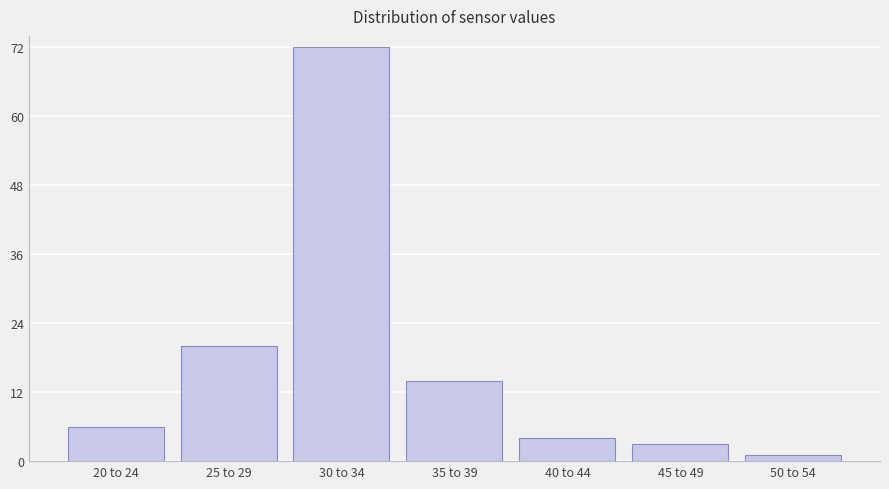

Reading left to right, what are all the values shown in this chart?

6	20	72	14	4	3	1